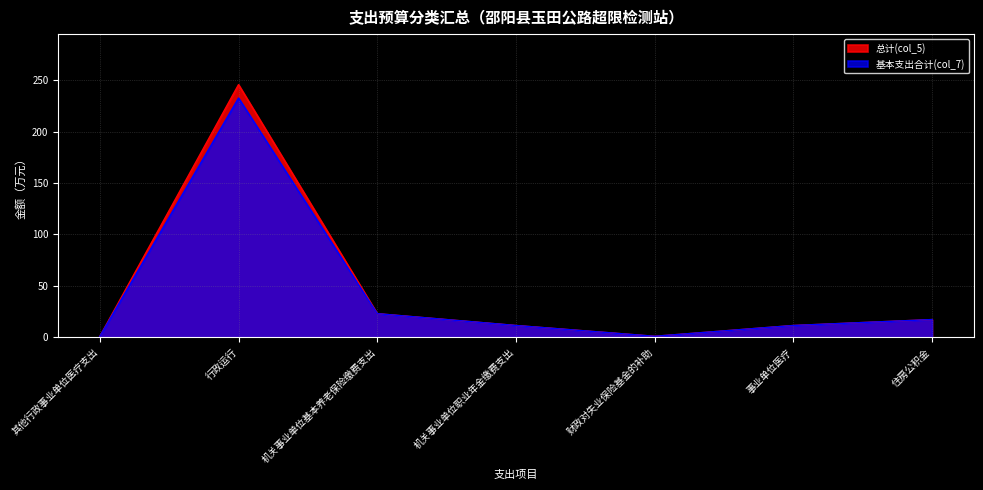

What position from the right is 事业单位医疗?

2